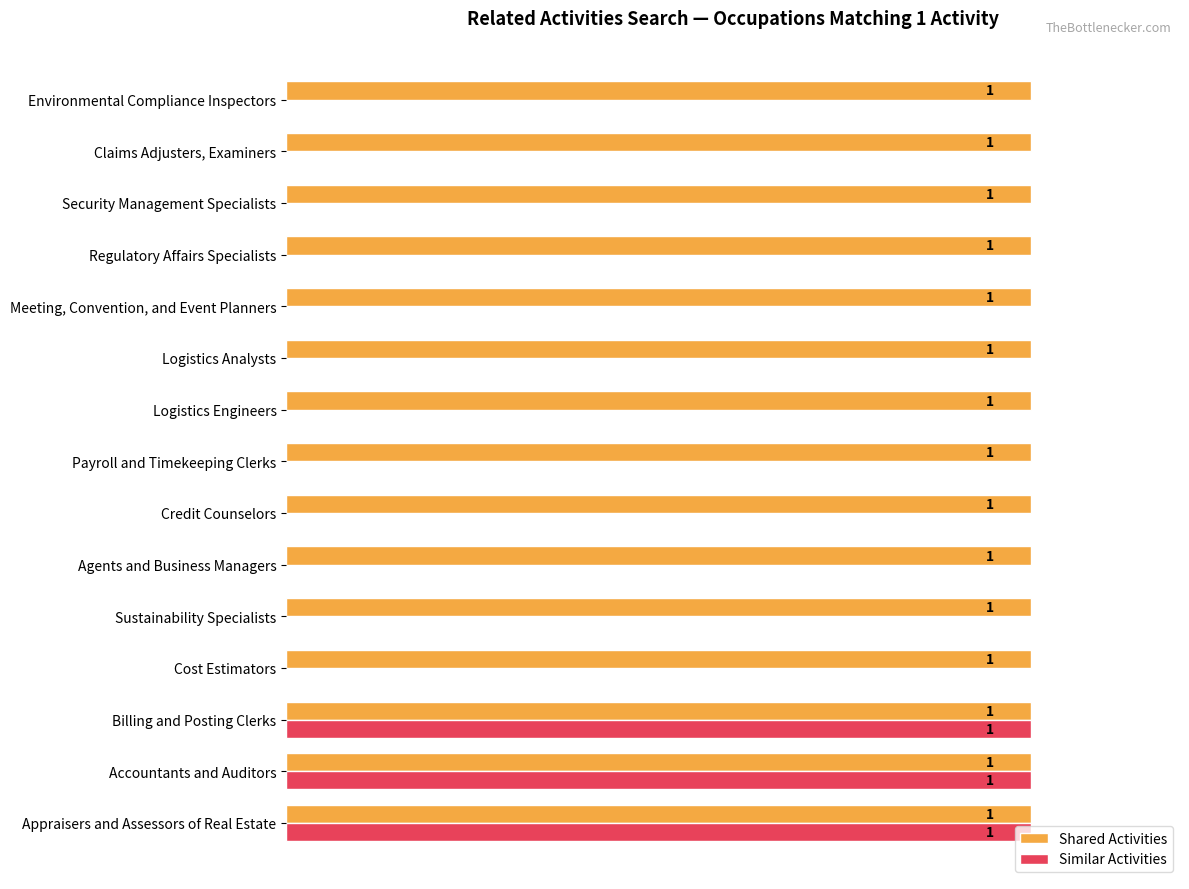

Between Accountants and Auditors and Payroll and Timekeeping Clerks, which series saw the biggest shift?

Similar Activities